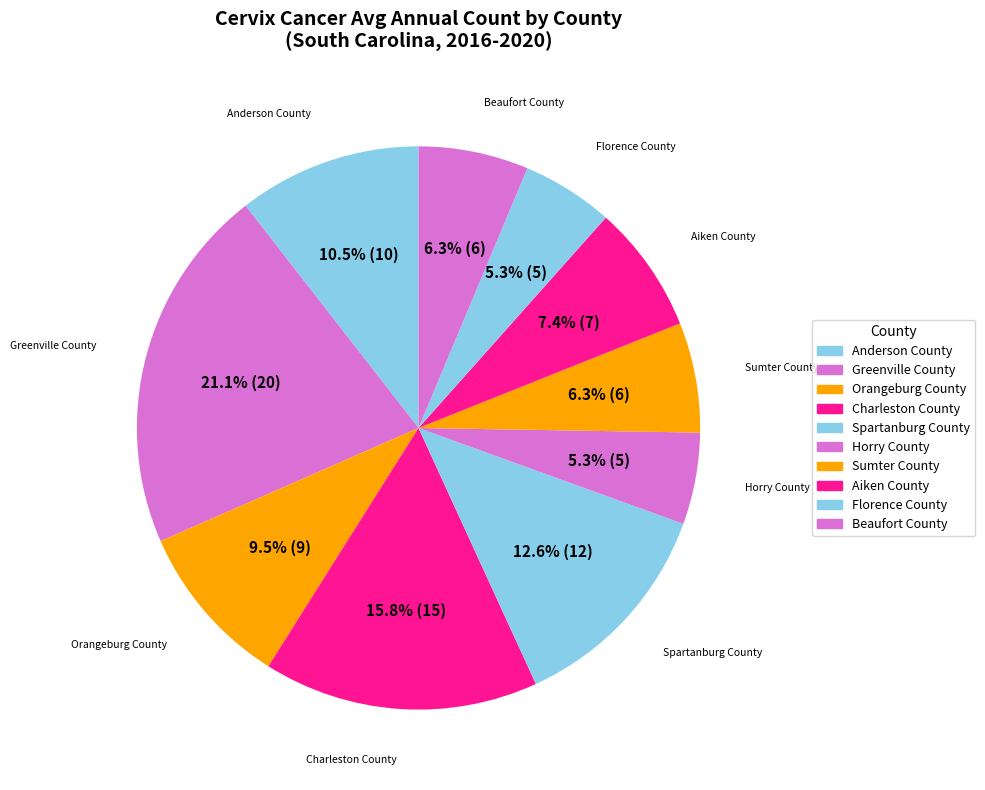

Combined, what portion of the pie is Charleston County and Spartanburg County?

28.4%